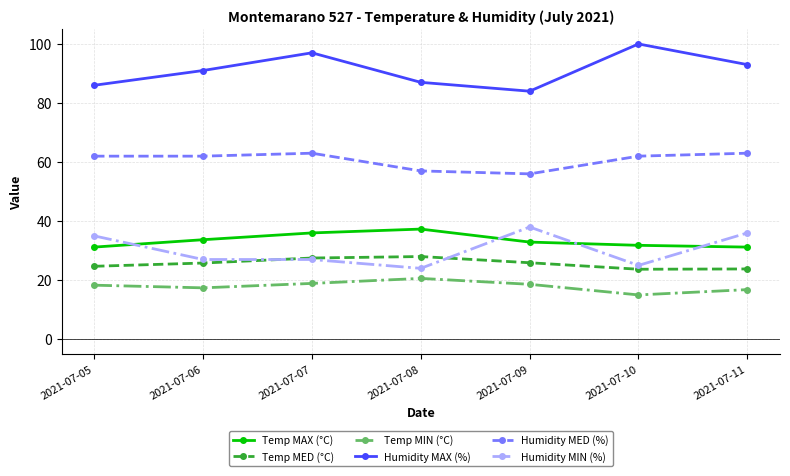

How many lines are shown in the chart?

6